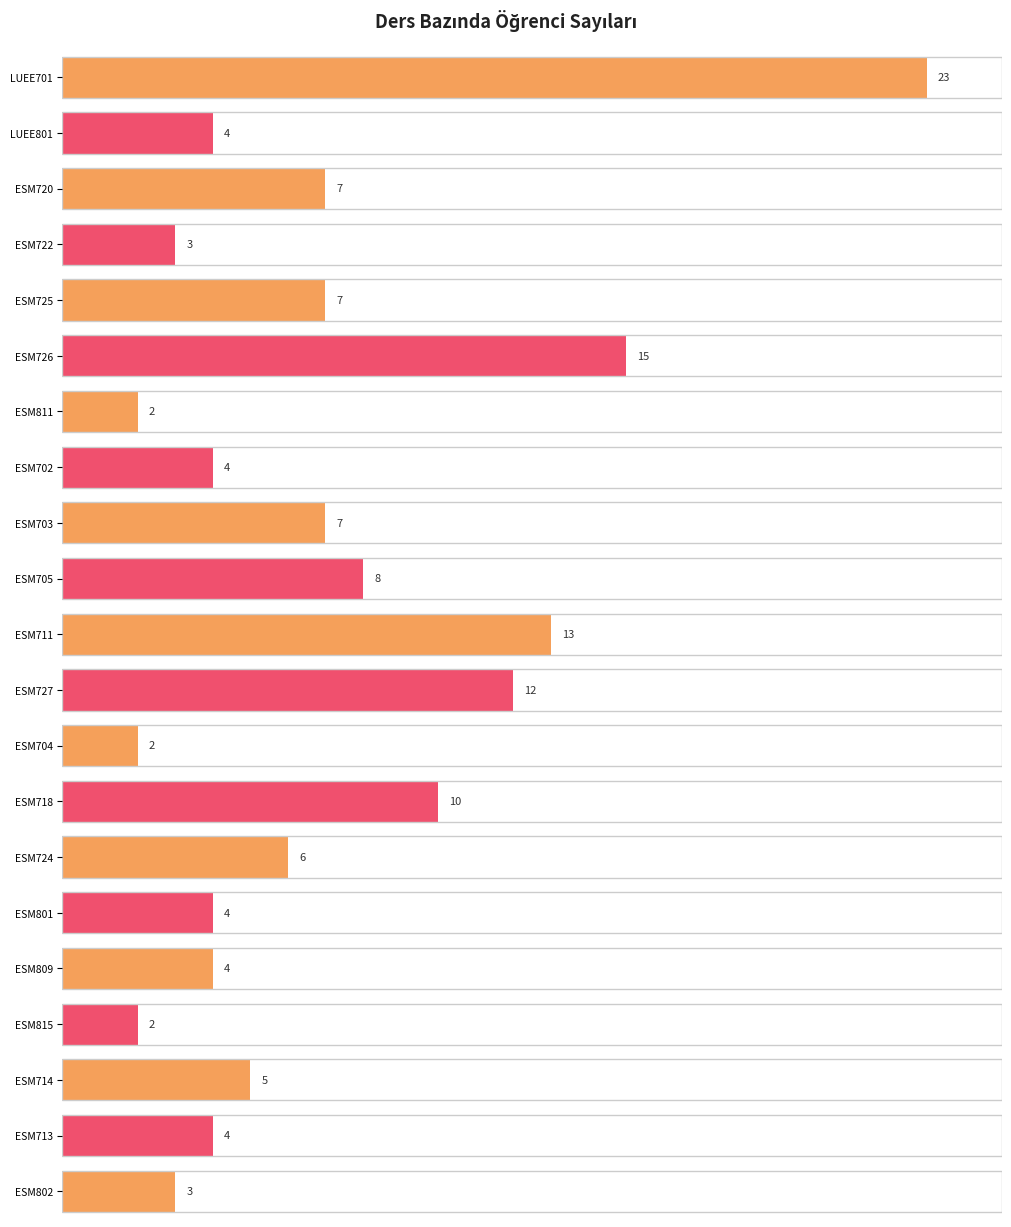

What is the label of the 8th bar from the left?

ESM702